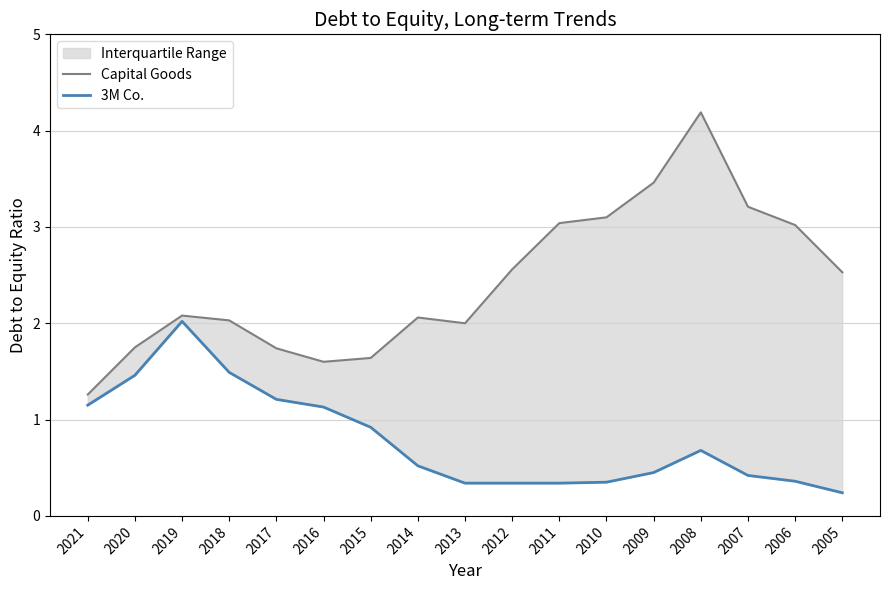

What is the difference between the Capital Goods values at 2019 and 2007?

1.1